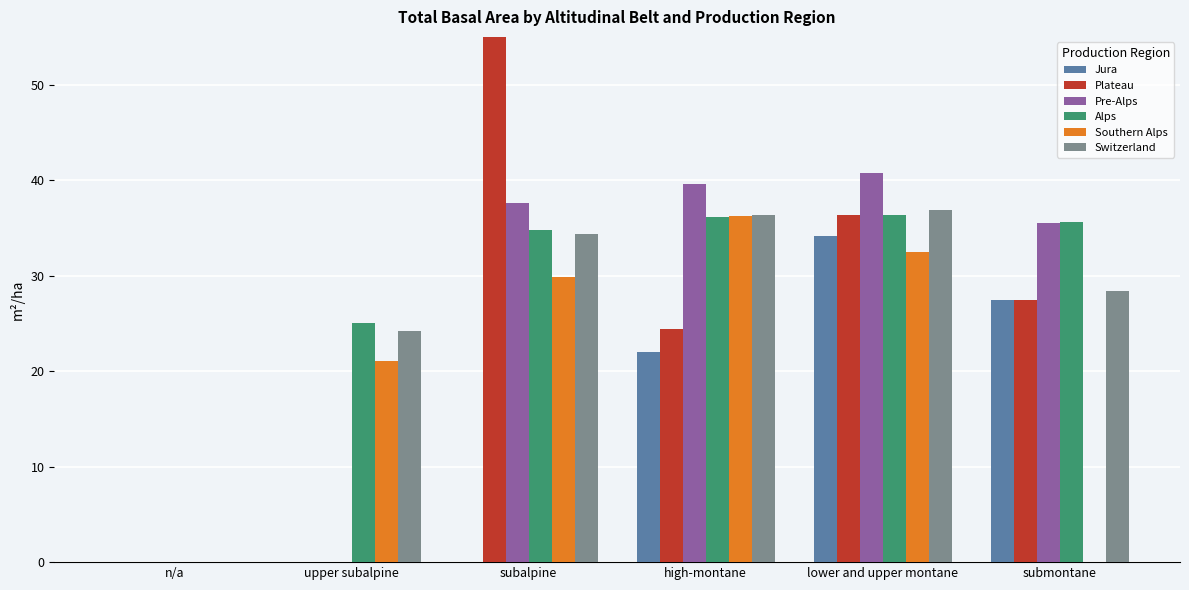

What is the sum of the Jura values at lower and upper montane and subalpine?

34.2